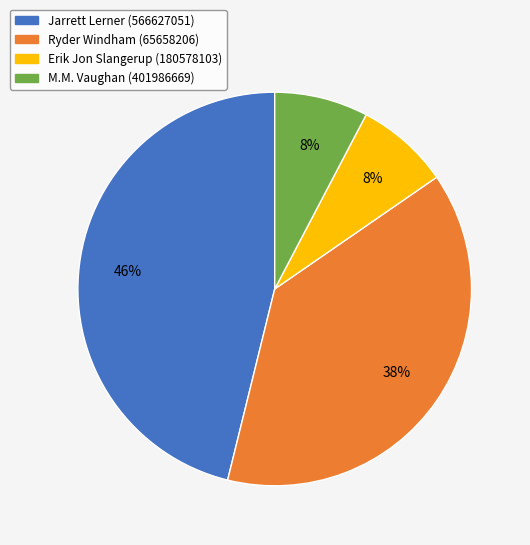

To the nearest percent, what is the difference between the Jarrett Lerner (566627051) and M.M. Vaughan (401986669) slice percentages?

38%